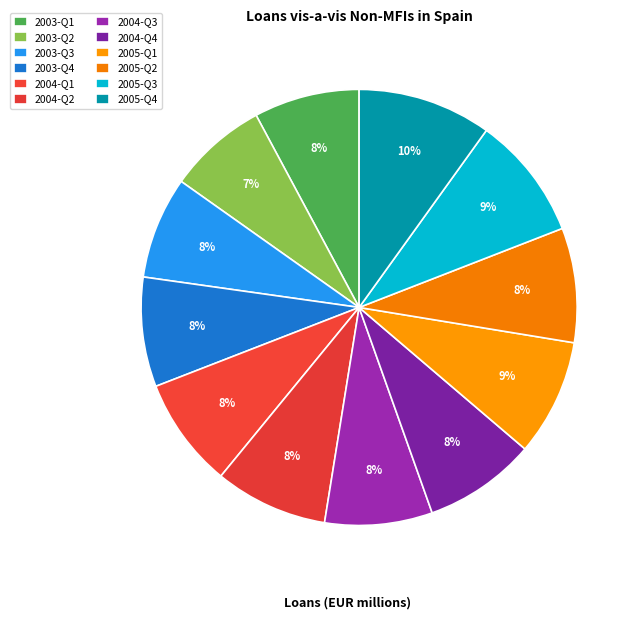

Is it true that 2005-Q3 is 22% of the pie?

False